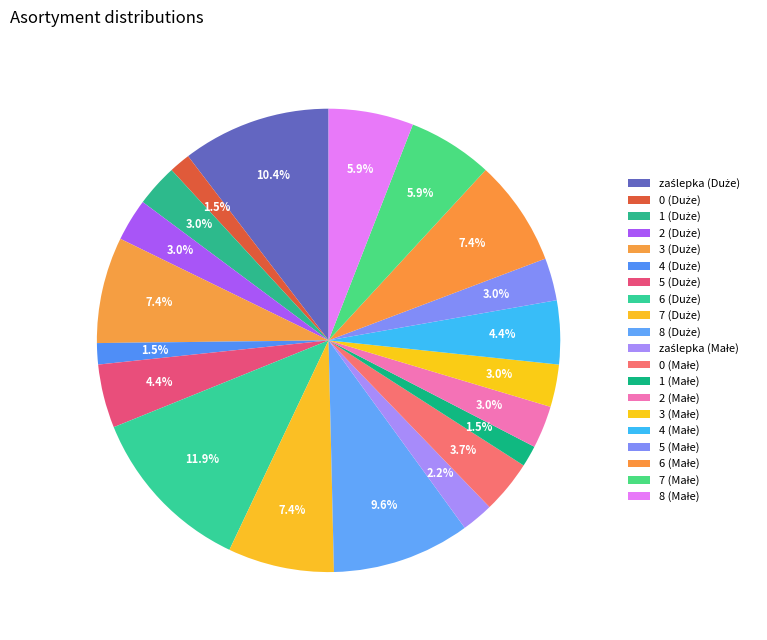

To the nearest percent, what percentage of the pie is 1 (Małe)?

1%